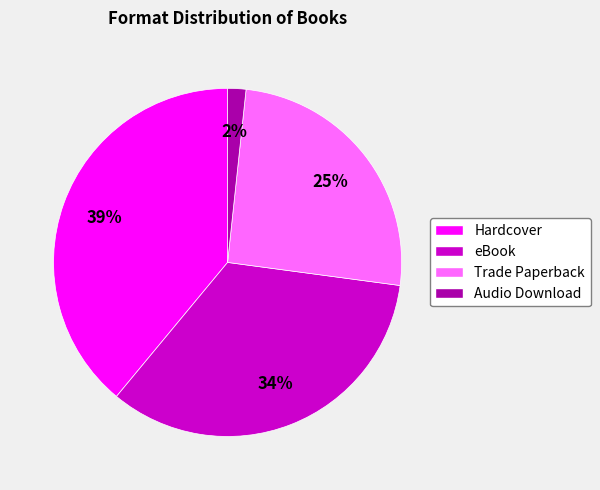

What percentage is the eBook slice, to the nearest percent?

34%